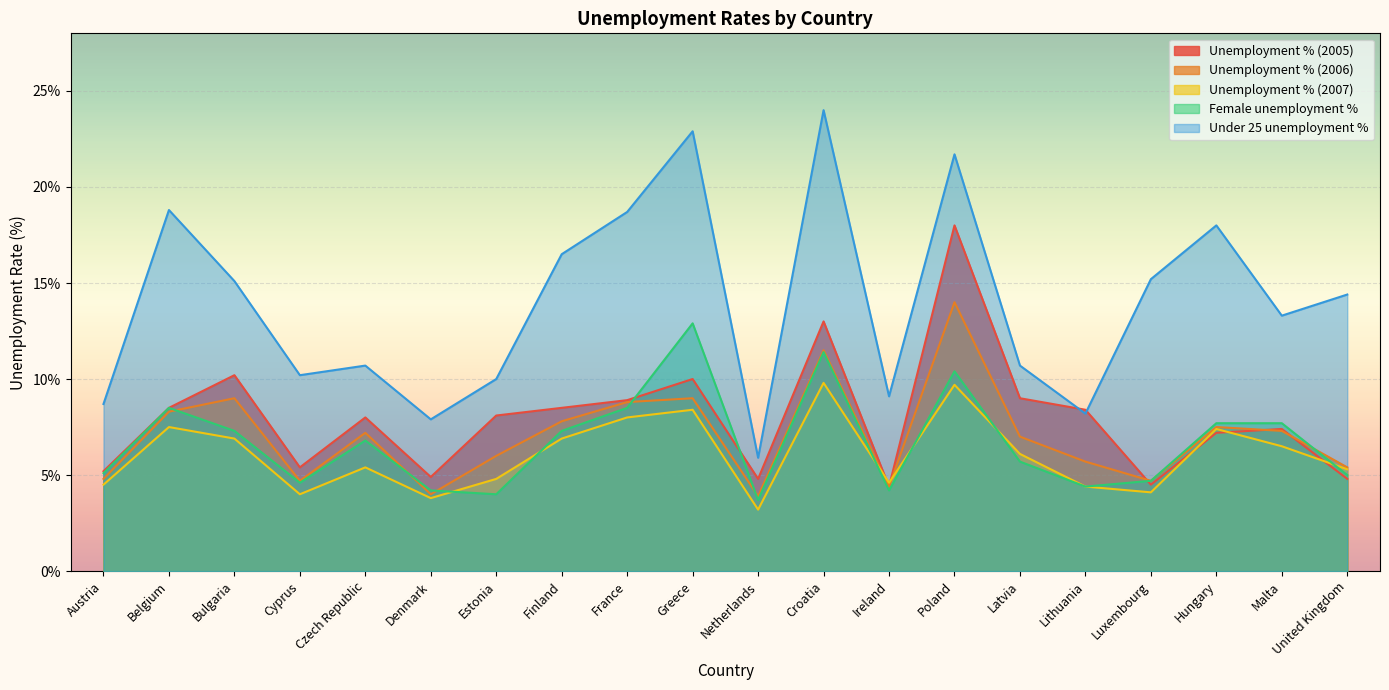

Between United Kingdom and Poland, which is larger?

Poland